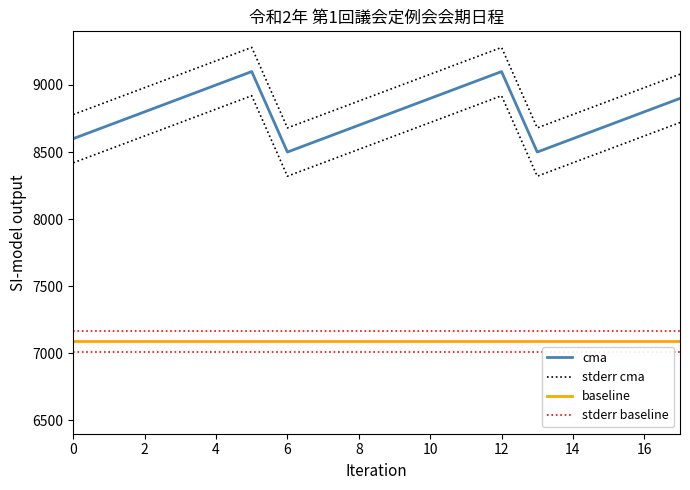

What is the total value across all series at 16?

31837.8